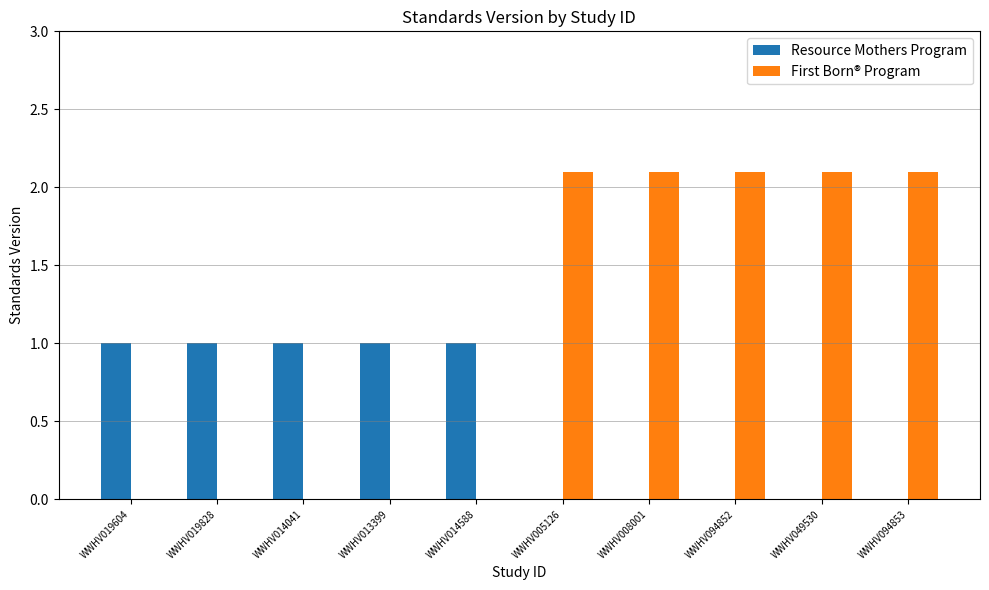

Where does the First Born® Program series first go above 2?

WWHV005126